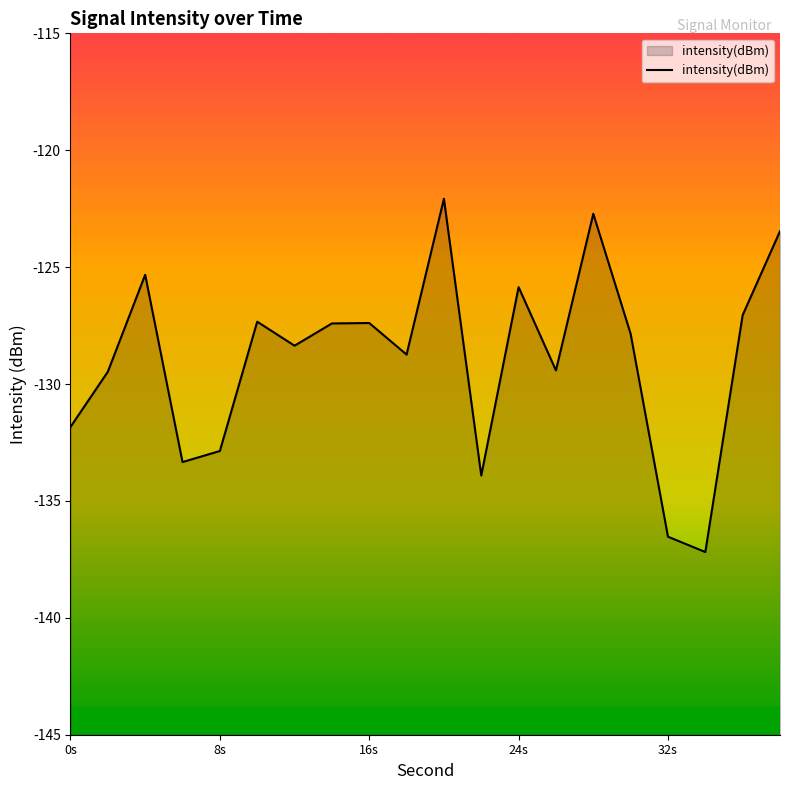

How many values exceed -127?

5